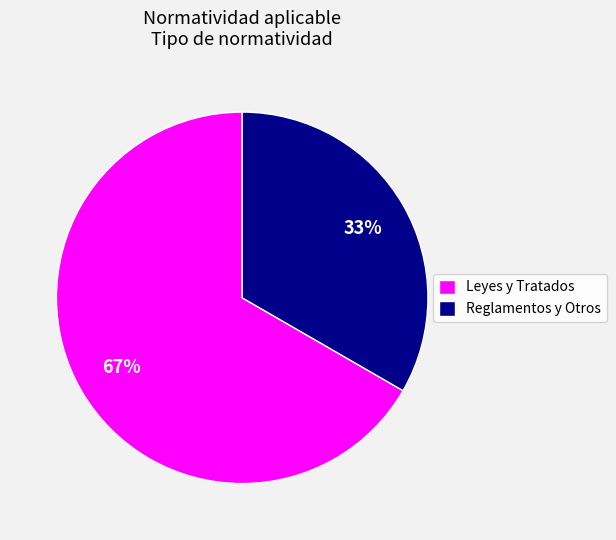

How many segments does this pie chart have?

2